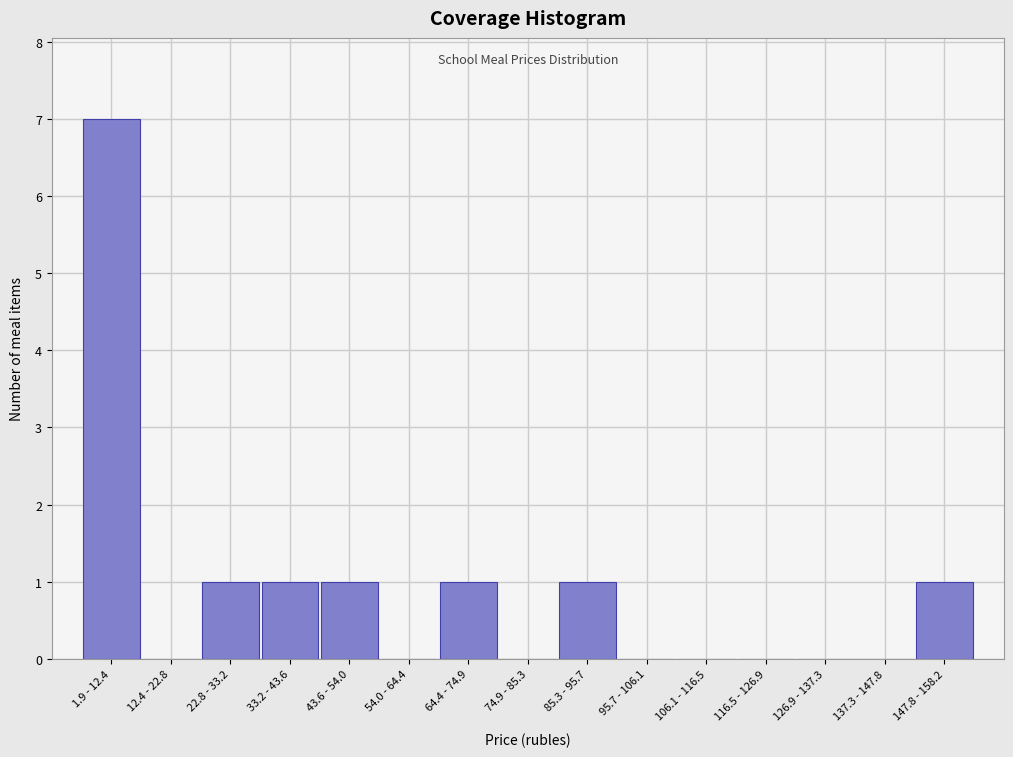

Reading left to right, transcribe all the data shown in this chart.

1.9 - 12.4=7	12.4 - 22.8=0	22.8 - 33.2=1	33.2 - 43.6=1	43.6 - 54.0=1	54.0 - 64.4=0	64.4 - 74.9=1	74.9 - 85.3=0	85.3 - 95.7=1	95.7 - 106.1=0	106.1 - 116.5=0	116.5 - 126.9=0	126.9 - 137.3=0	137.3 - 147.8=0	147.8 - 158.2=1